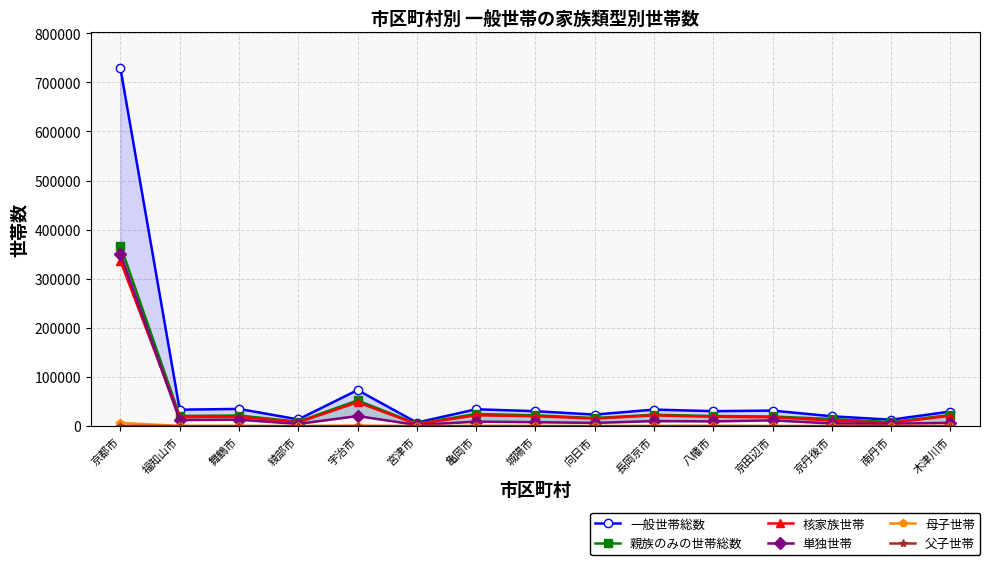

At how many categories does at least one series exceed 398620?

1